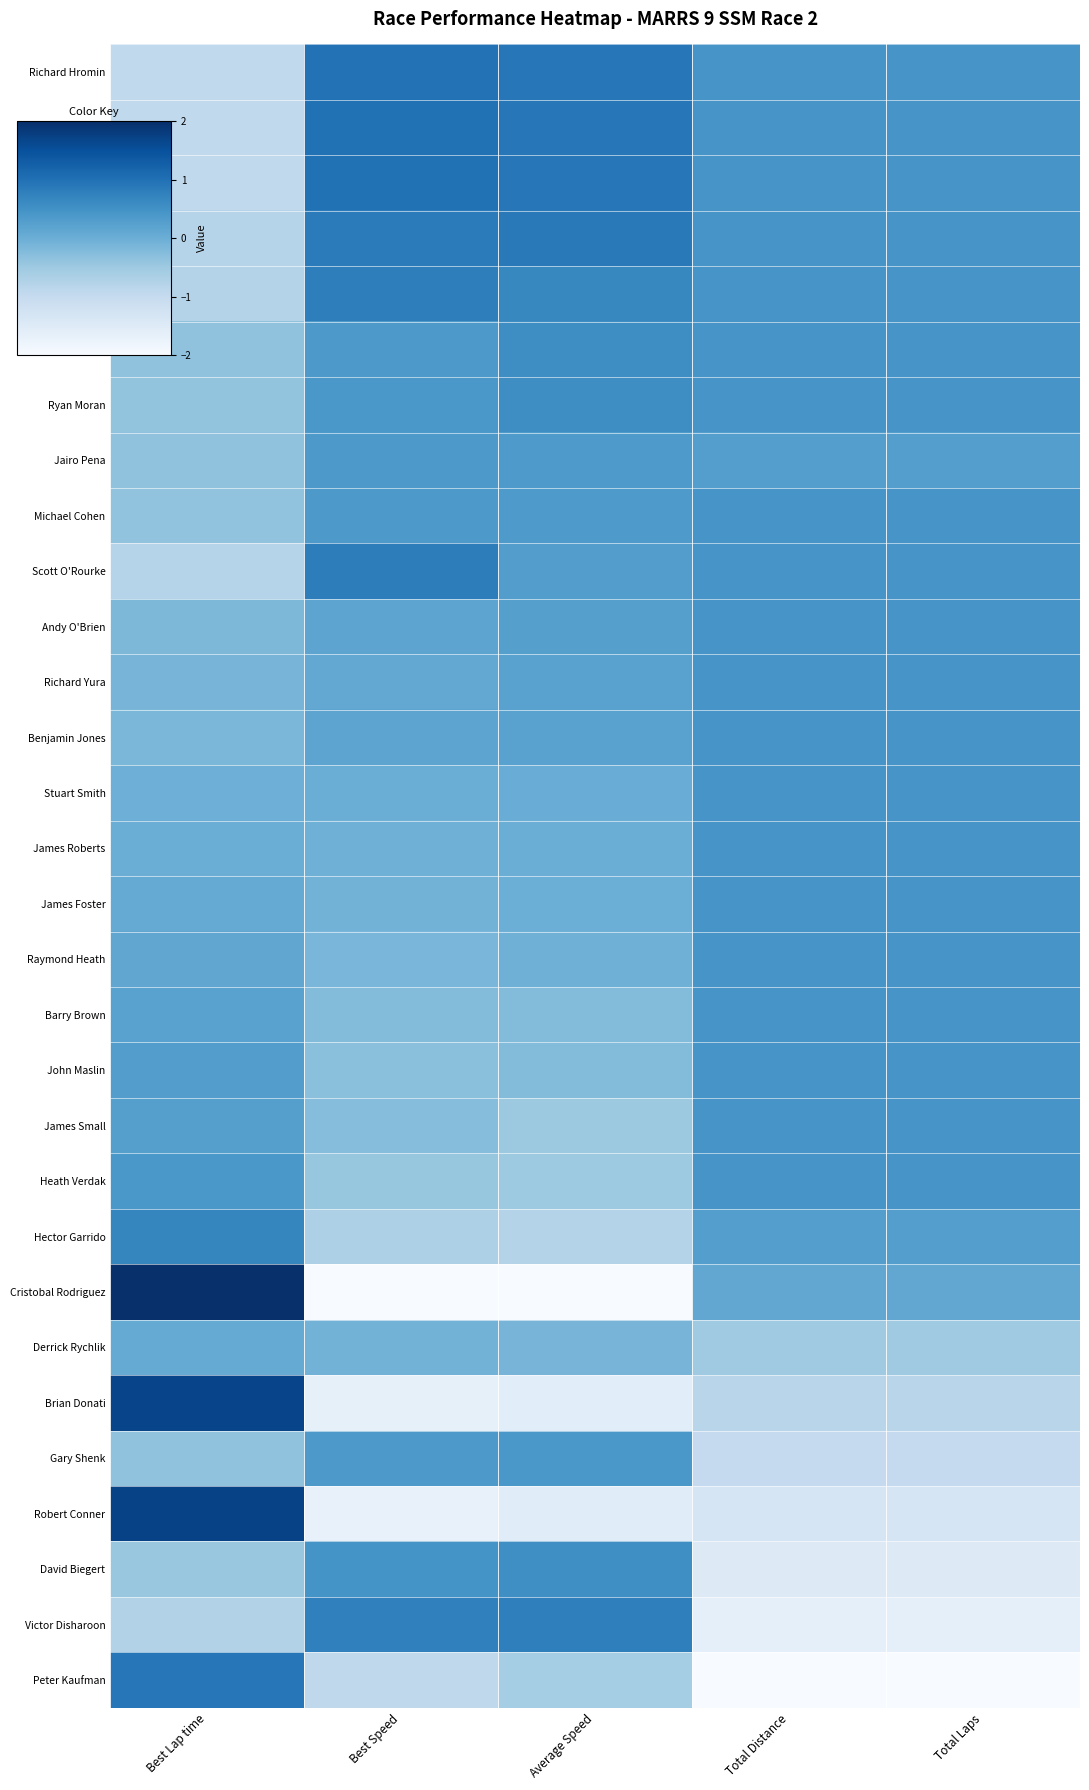

Which series has the largest range (max minus min)?

Cristobal Rodriguez